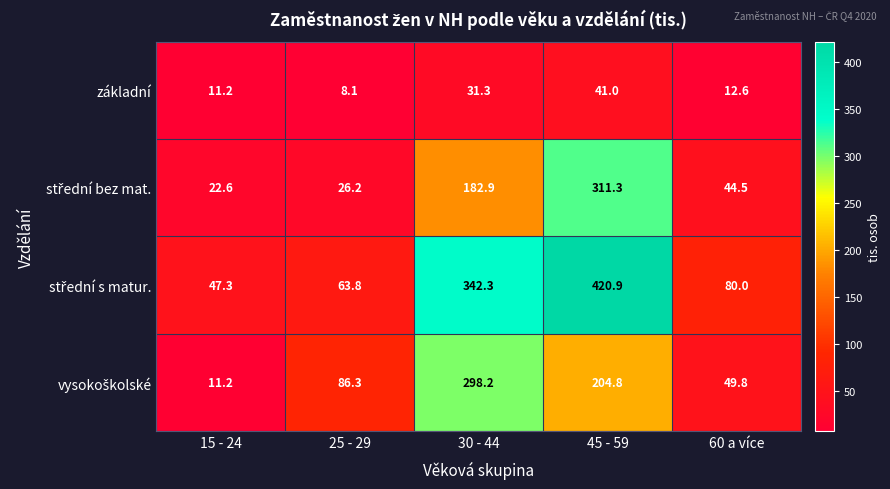

Is it true that základní equals 11.2 at 15 - 24?

True